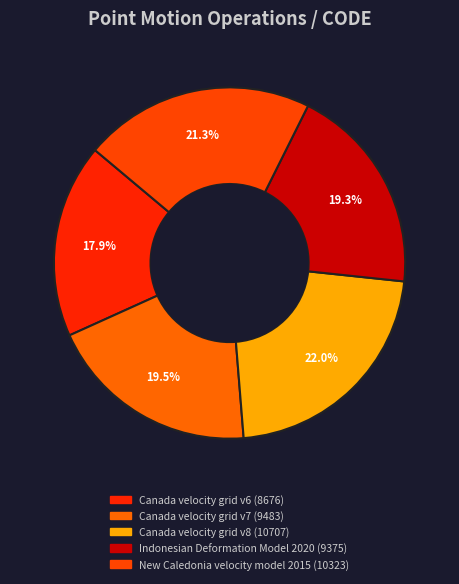

Between Canada velocity grid v6 and Canada velocity grid v8, which is larger?

Canada velocity grid v8